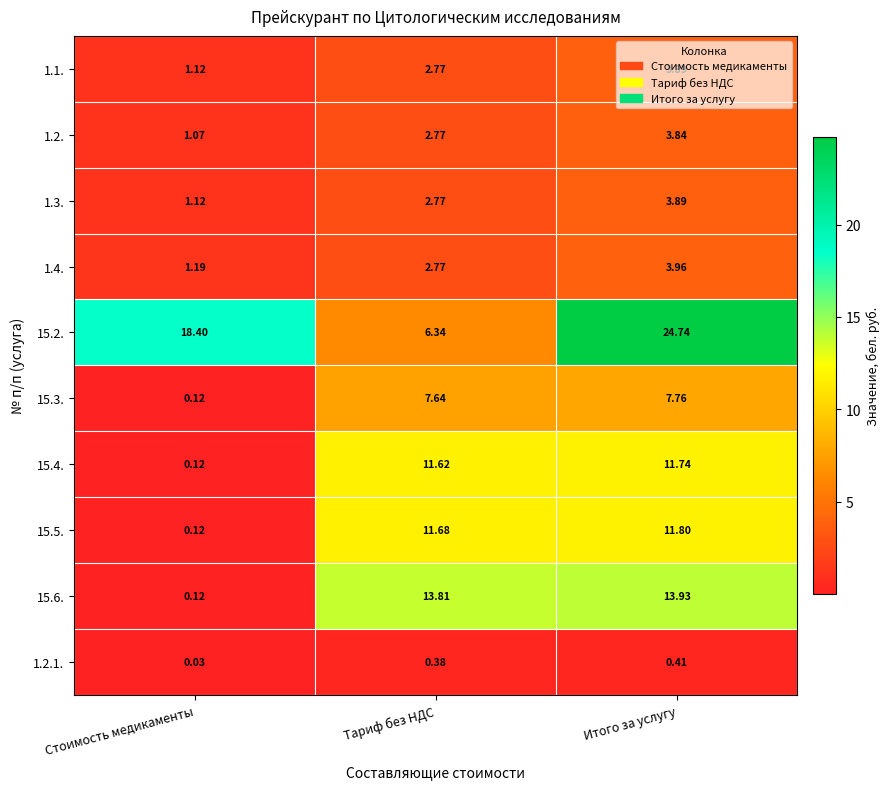

Where is 1.1. nearest to the value 2?

Тариф без НДС